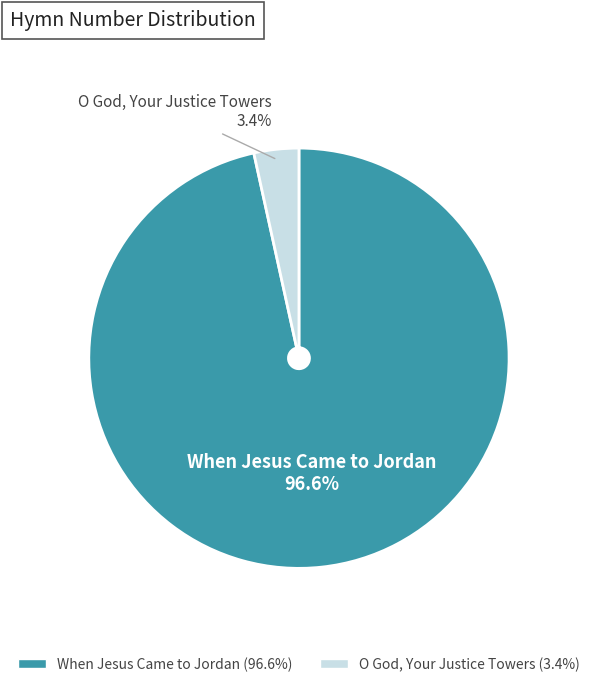

Which category accounts for the majority?

When Jesus Came to Jordan